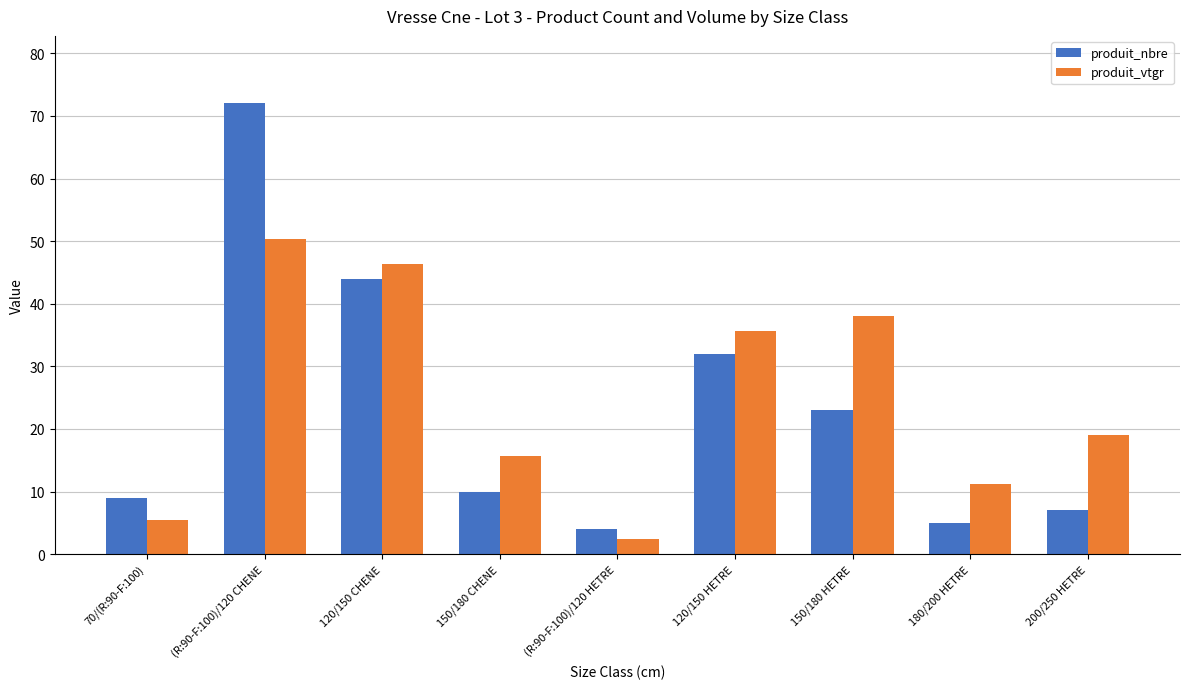

Reading left to right, list all the values displayed in this chart.

produit_nbre: 70/(R:90-F:100)=9.0	(R:90-F:100)/120 CHENE=72.0	120/150 CHENE=44.0	150/180 CHENE=10.0	(R:90-F:100)/120 HETRE=4.0	120/150 HETRE=32.0	150/180 HETRE=23.0	180/200 HETRE=5.0	200/250 HETRE=7.0
produit_vtgr: 70/(R:90-F:100)=5.5	(R:90-F:100)/120 CHENE=50.3	120/150 CHENE=46.3	150/180 CHENE=15.7	(R:90-F:100)/120 HETRE=2.5	120/150 HETRE=35.7	150/180 HETRE=38.0	180/200 HETRE=11.2	200/250 HETRE=19.0